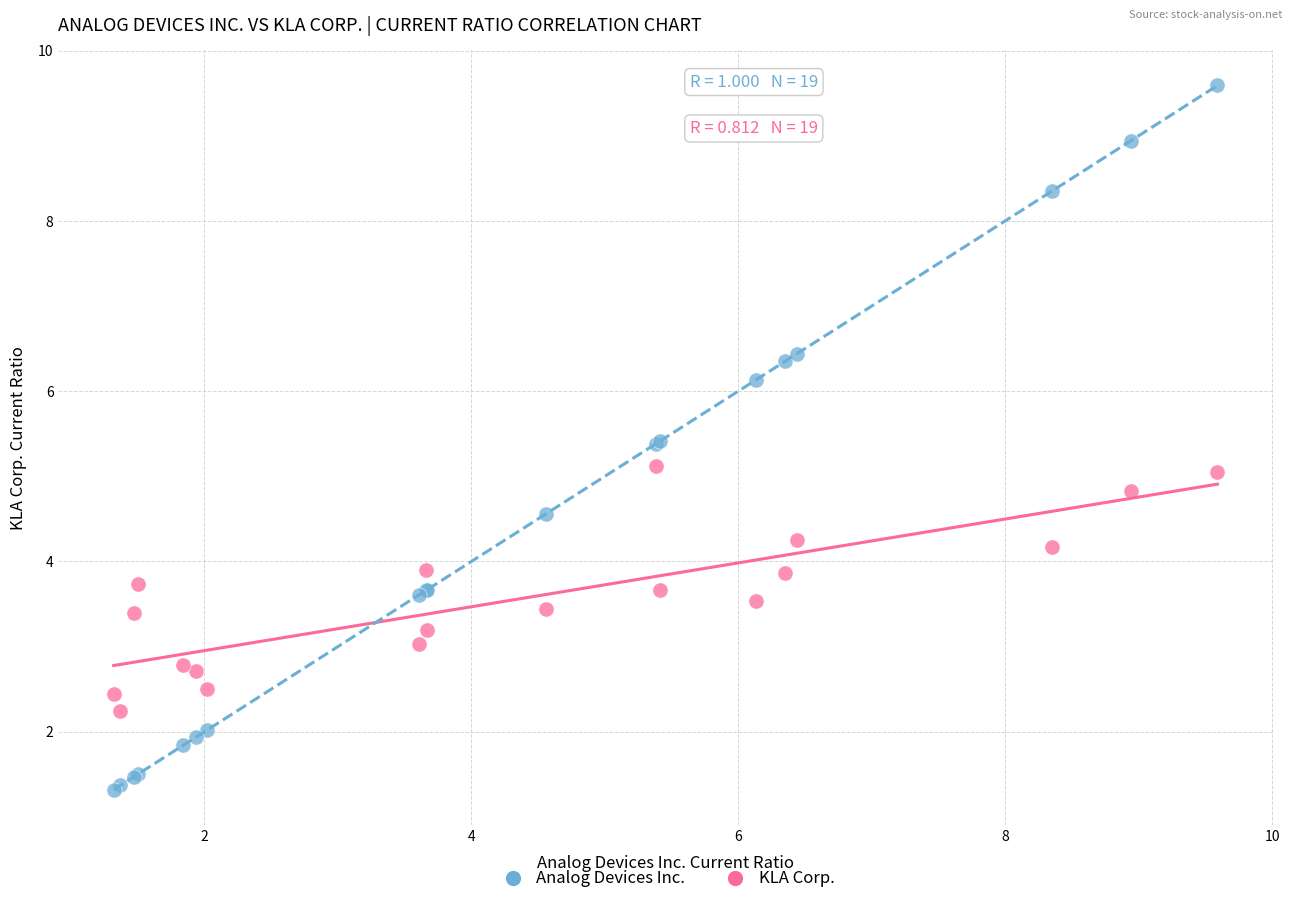

Which series reaches the maximum Y coordinate?

Analog Devices Inc.